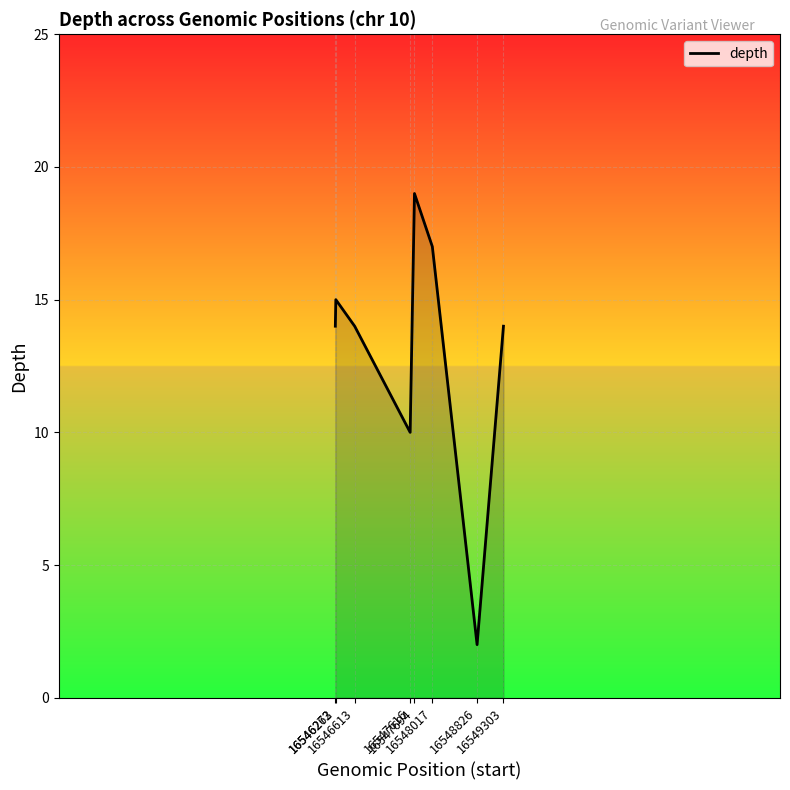

Which category has the lowest value across all series?

16548826